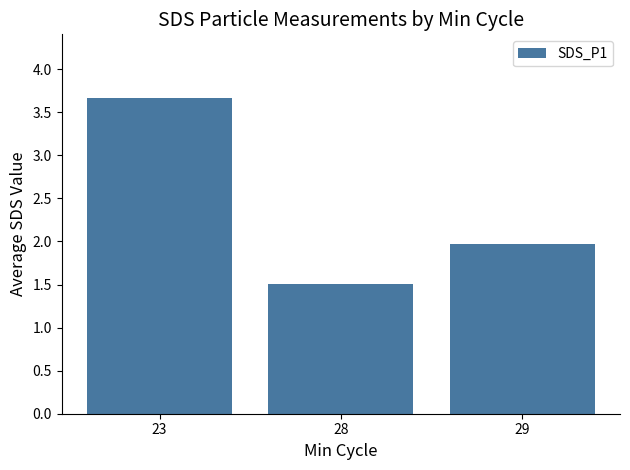

The chart shows a value of 0.8 at 28. True or false?

False